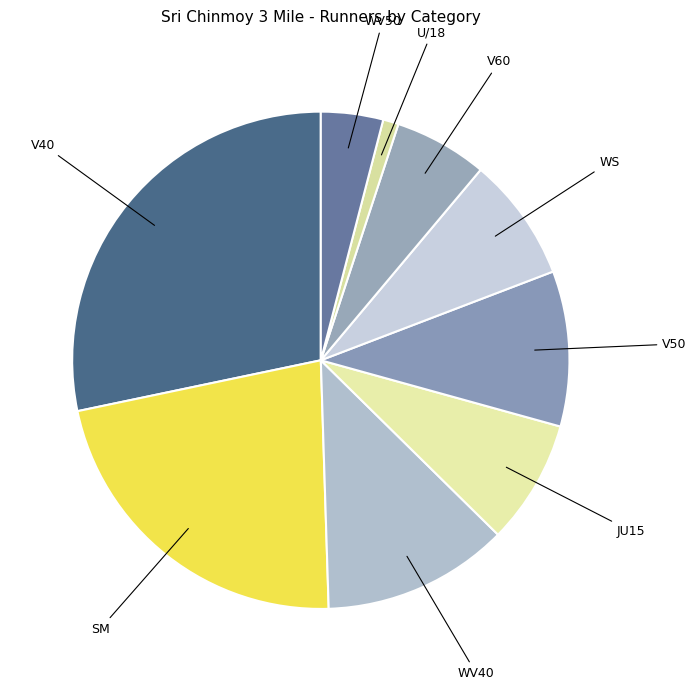

How many slices are in this pie chart?

9